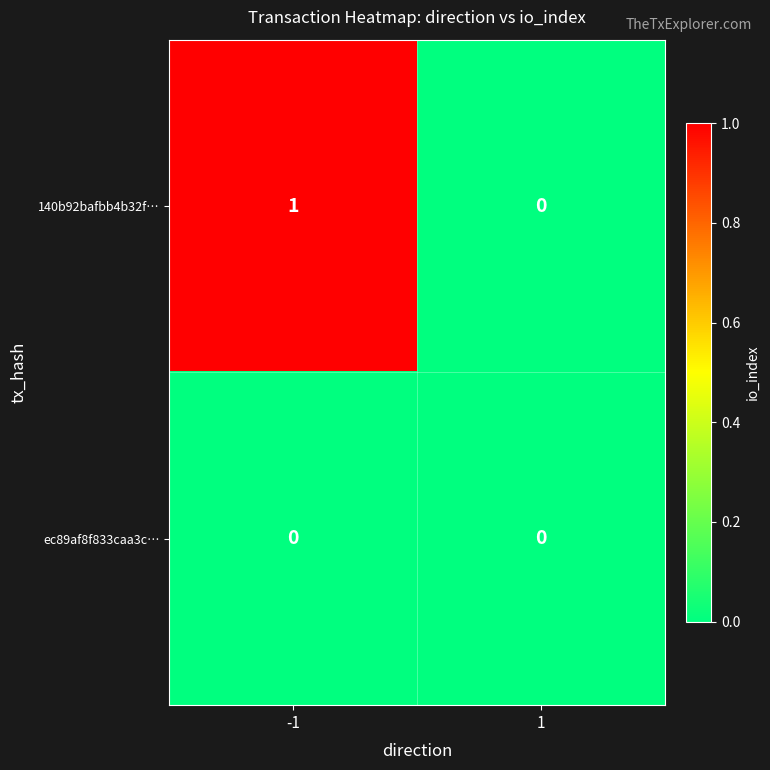

Reading left to right, list all the values displayed in this chart.

140b92bafbb4b32f…: 1	0
ec89af8f833caa3c…: 0	0